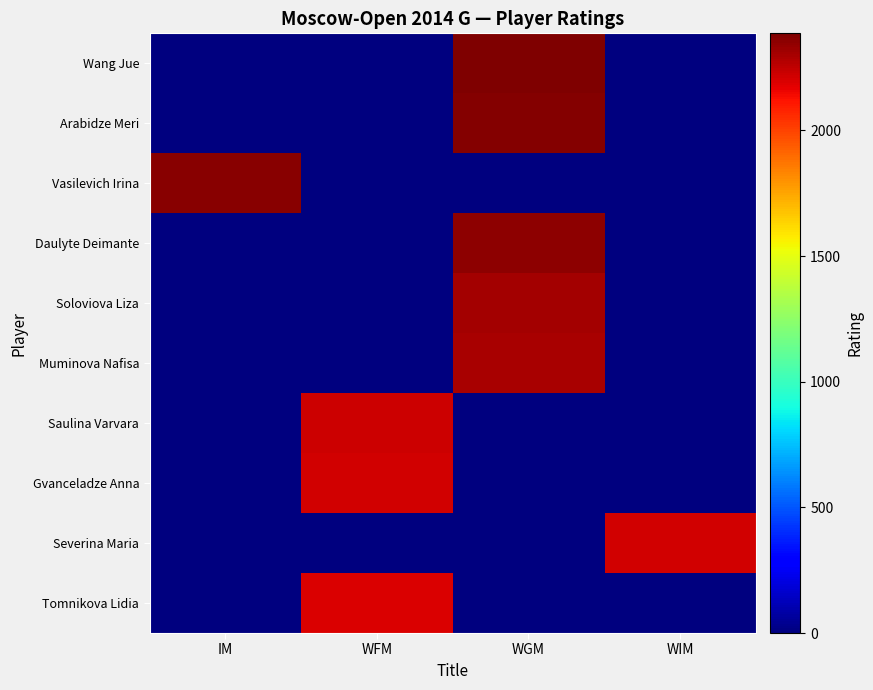

Reading left to right, what are all the values shown in this chart?

Wang Jue: IM=0	WFM=0	WGM=2386	WIM=0
Arabidze Meri: IM=0	WFM=0	WGM=2374	WIM=0
Vasilevich Irina: IM=2365	WFM=0	WGM=0	WIM=0
Daulyte Deimante: IM=0	WFM=0	WGM=2355	WIM=0
Soloviova Liza: IM=0	WFM=0	WGM=2308	WIM=0
Muminova Nafisa: IM=0	WFM=0	WGM=2301	WIM=0
Saulina Varvara: IM=0	WFM=2227	WGM=0	WIM=0
Gvanceladze Anna: IM=0	WFM=2217	WGM=0	WIM=0
Severina Maria: IM=0	WFM=0	WGM=0	WIM=2210
Tomnikova Lidia: IM=0	WFM=2195	WGM=0	WIM=0